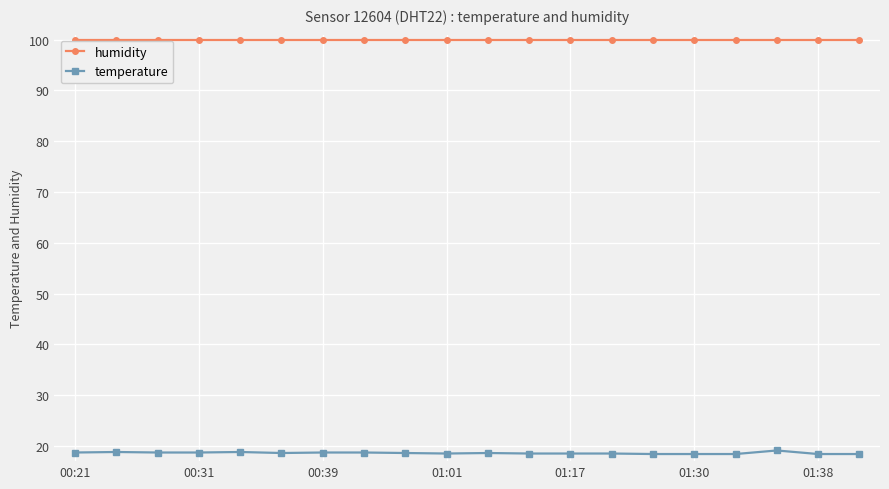

What is the maximum value for temperature?

19.1